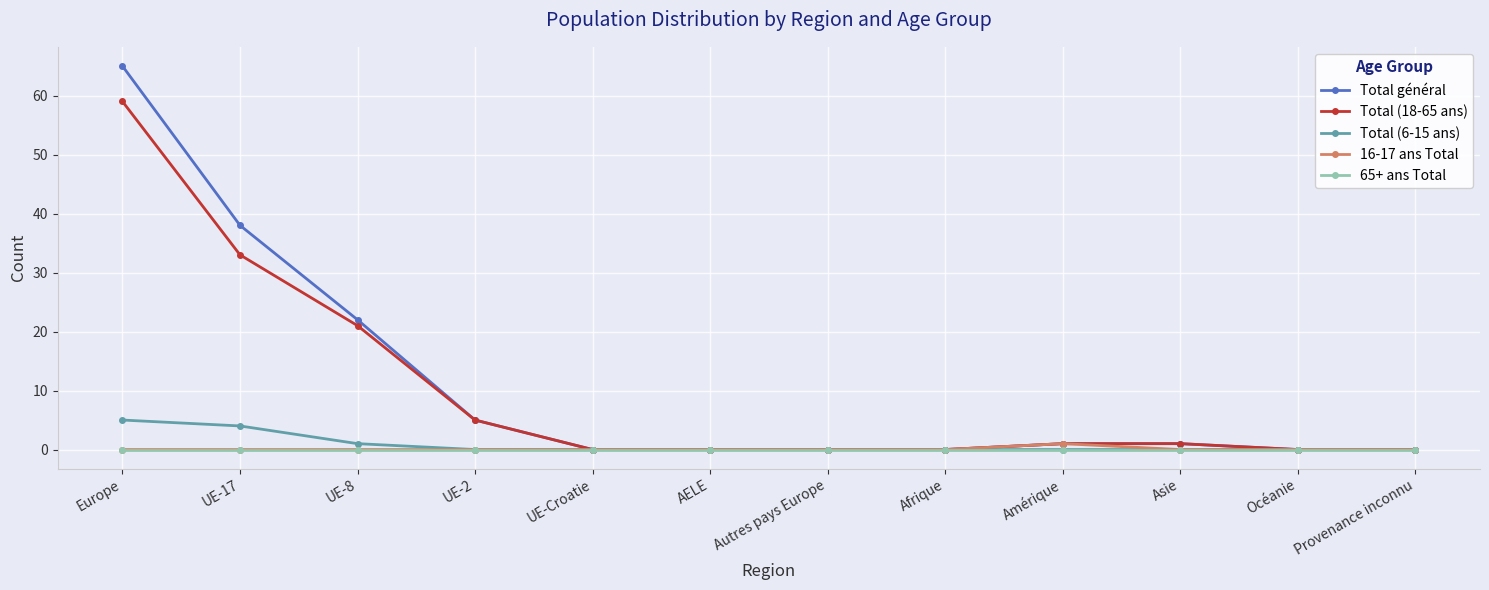

What is the label of the 5th point from the left?

UE-Croatie